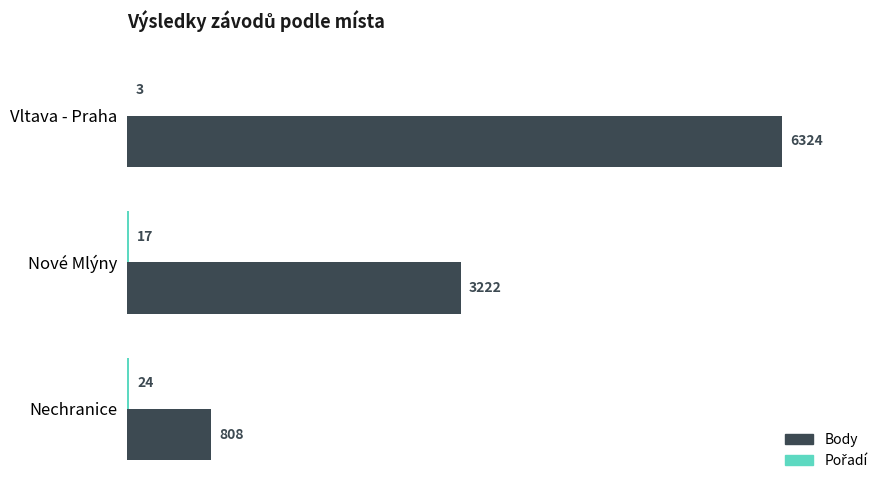

Where is Body nearest to the value 3566?

Nové Mlýny